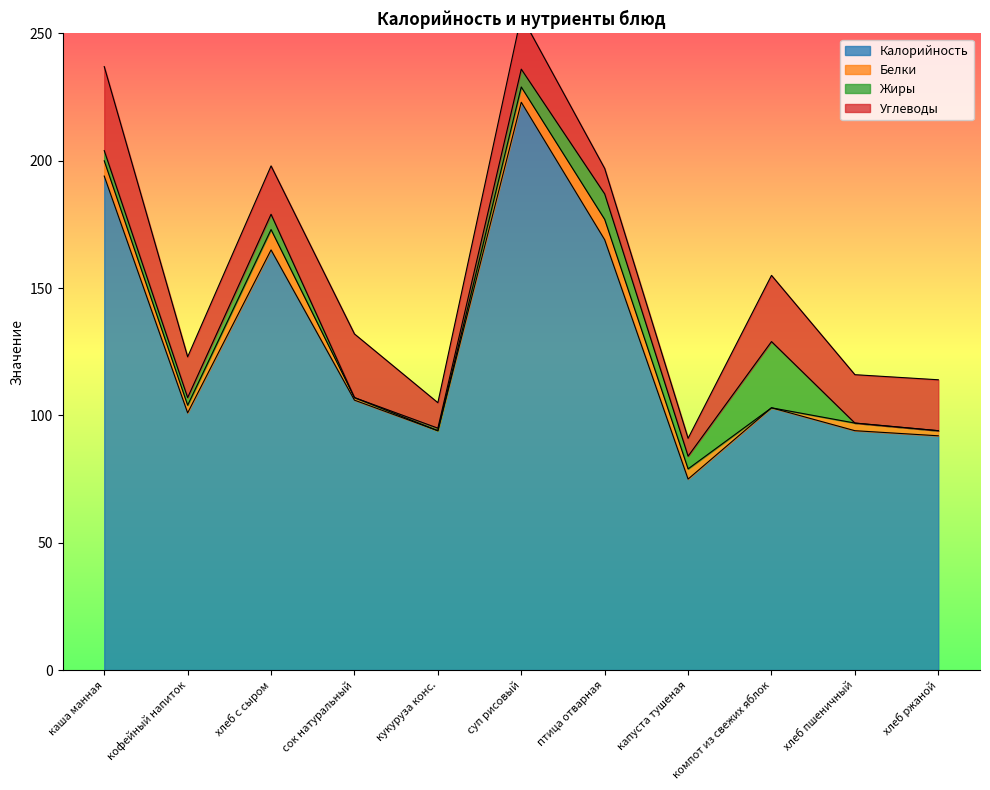

What is the value of the Калорийность point at the 10th from the left?

94